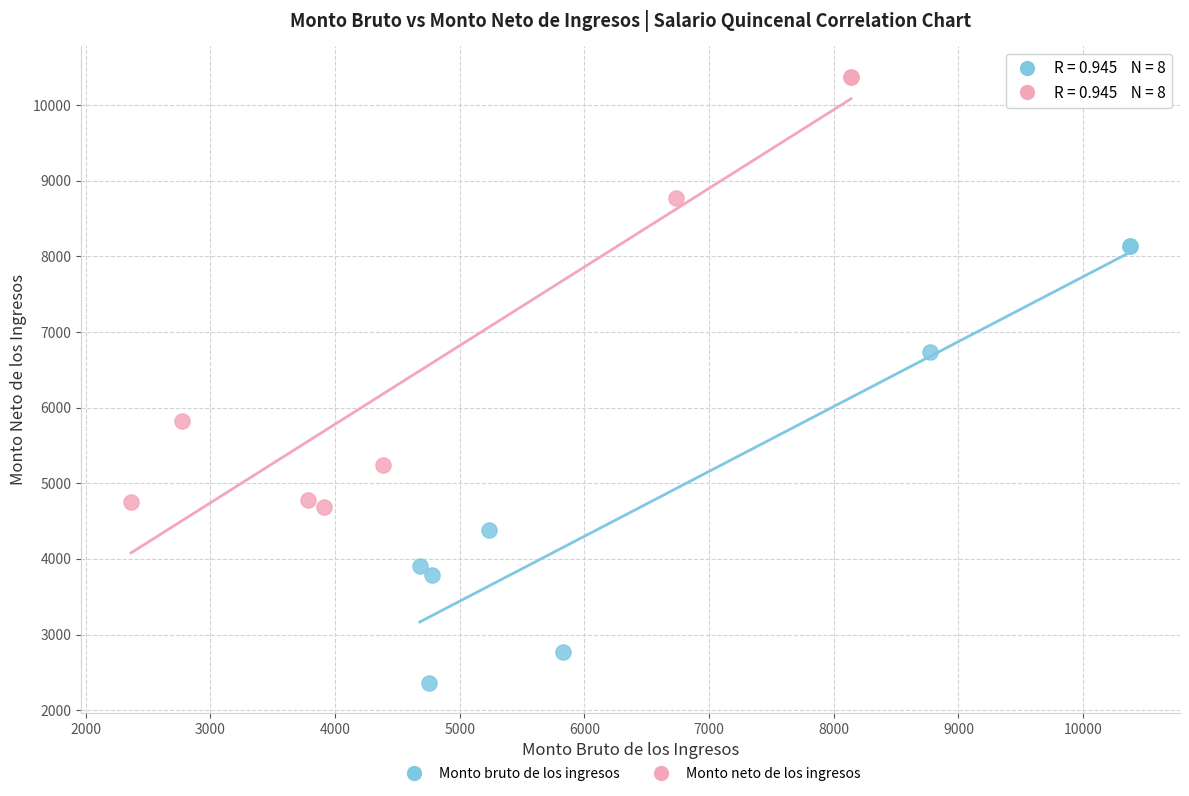

Which series reaches the maximum Y coordinate?

Monto neto de los ingresos